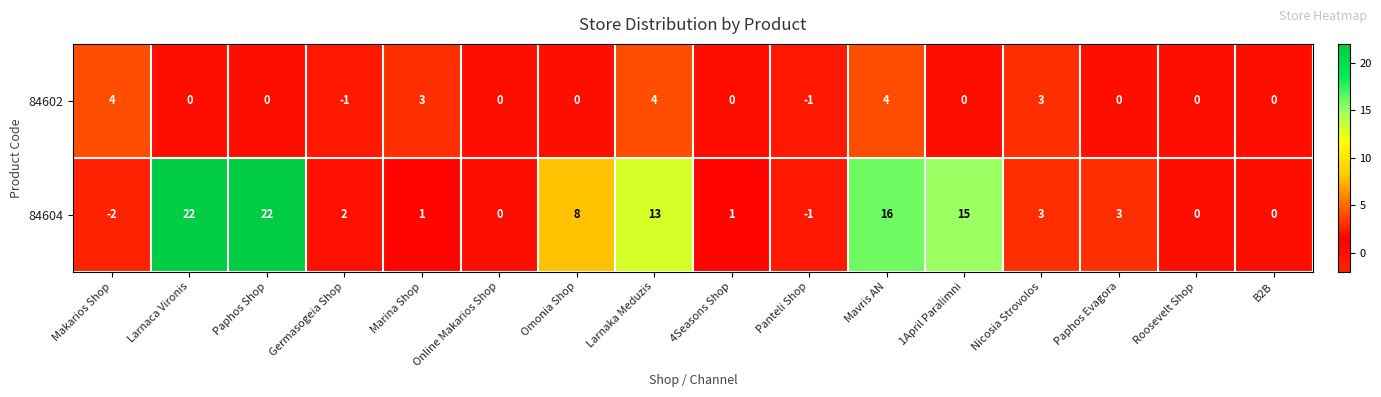

At how many categories does at least one series exceed 5?

6